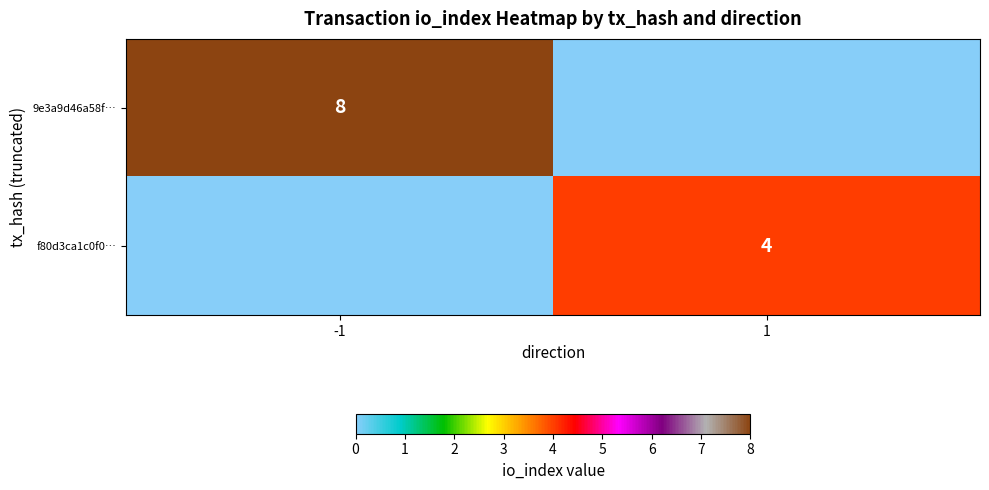

At how many categories does at least one series exceed 2?

2